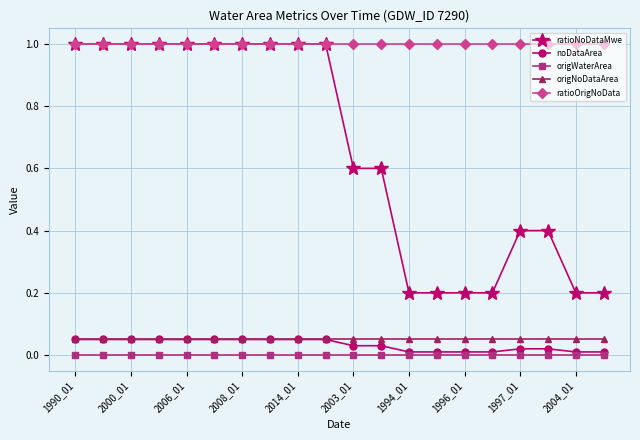

Which series has the largest total across all categories?

ratioOrigNoData